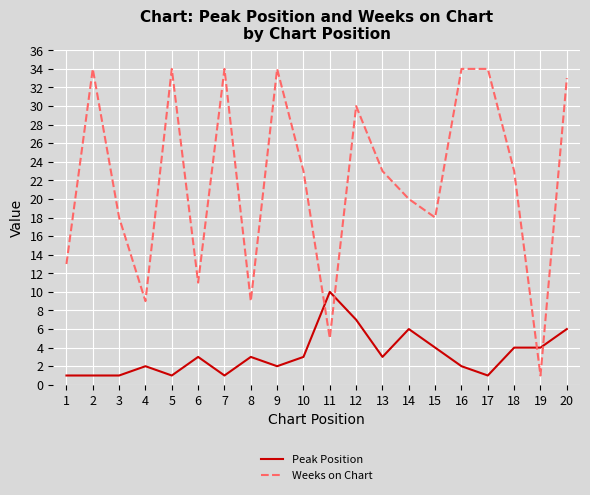

What is the greatest value displayed?

34